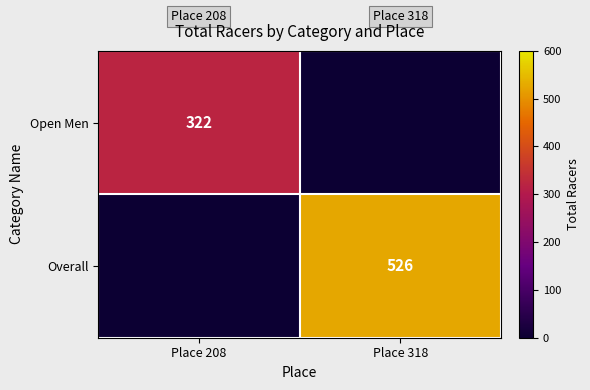

True or false: Overall has a value of 863 at Place 318.

False